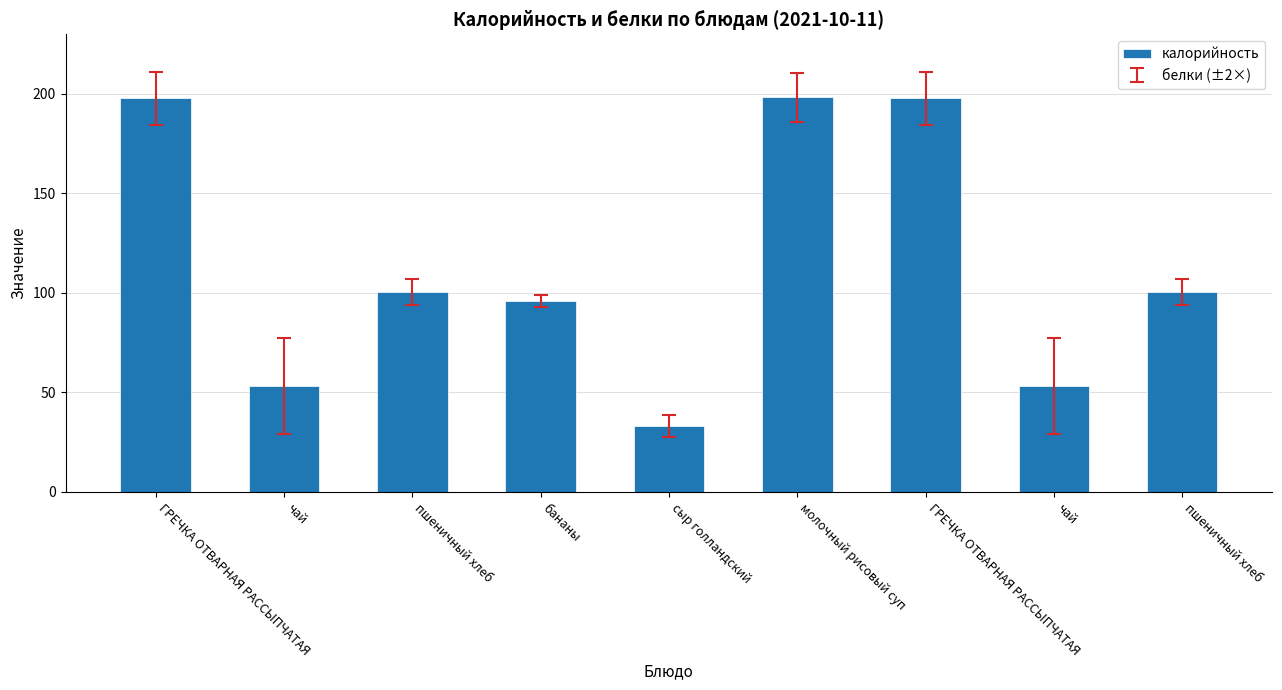

What is the sum of all values?

1030.1